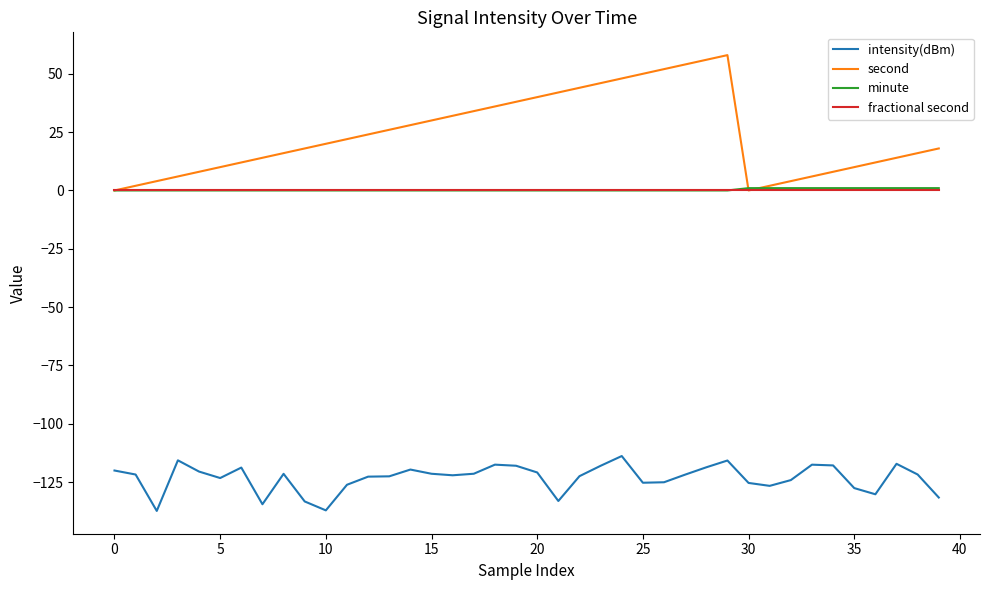

Which series has the largest total across all categories?

second